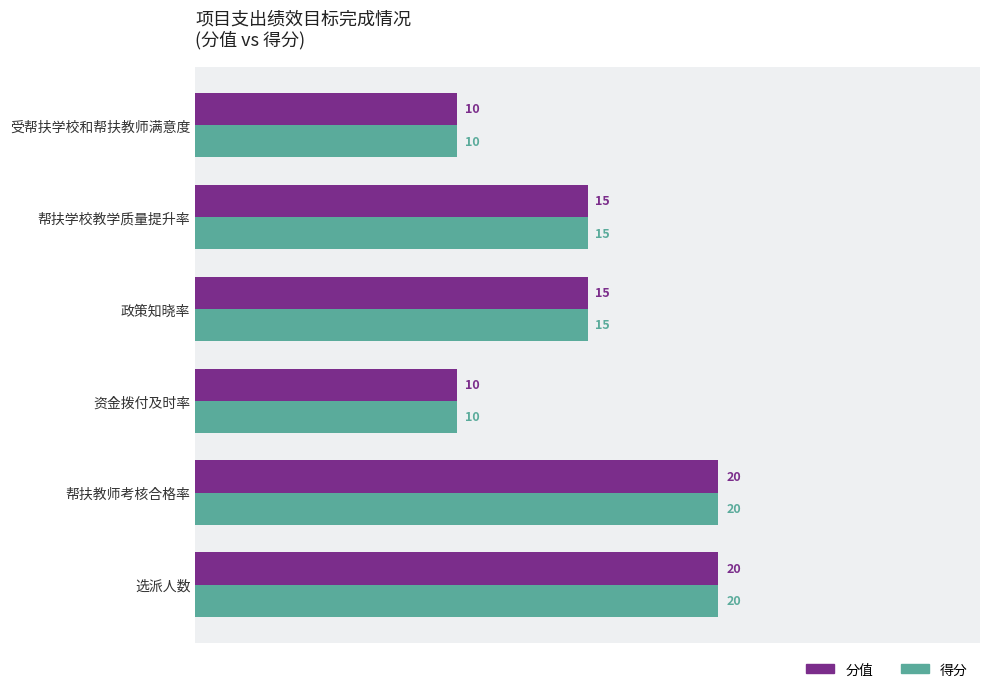

How many 得分 values are between 10 and 20?

6